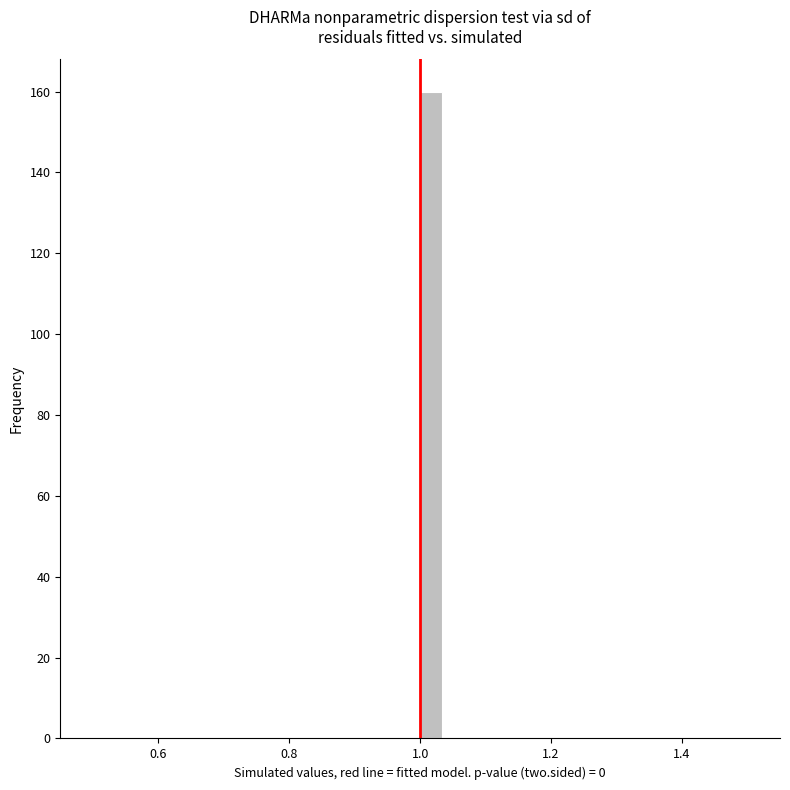

Around what value on the x-axis is the tallest bar? Give the approximate position of its centre, as read against the axis.

1.02